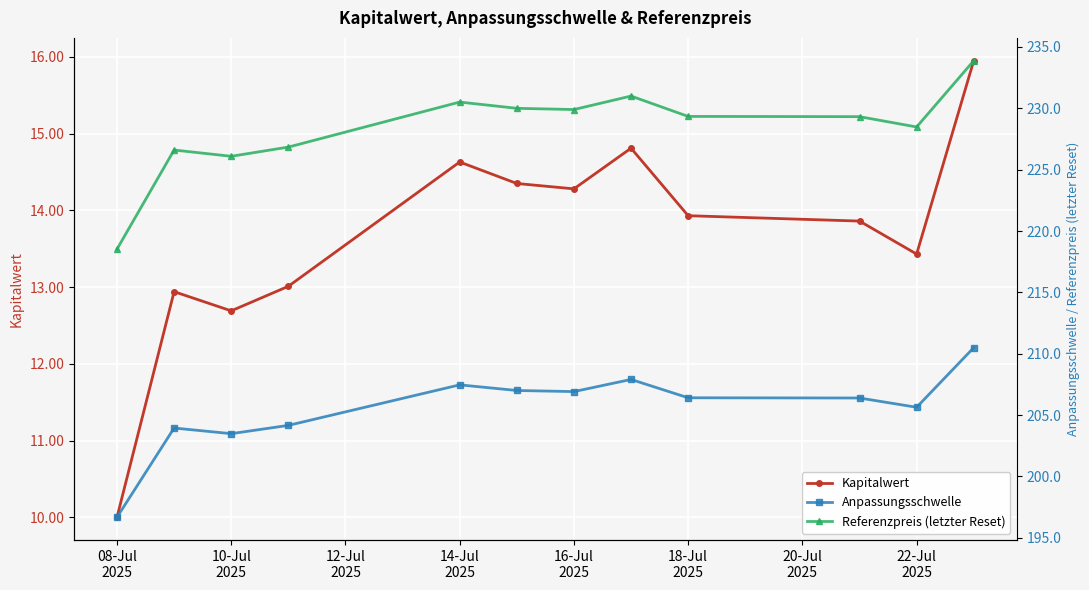

Reading right to left, transcribe all the data shown in this chart.

Kapitalwert: 15.9	13.4	13.9	13.9	14.8	14.3	14.3	14.6	13.0	12.7	12.9	10.0
Anpassungsschwelle: 210.5	205.6	206.4	206.4	207.9	206.9	207.0	207.5	204.2	203.5	203.9	196.7
Referenzpreis (letzter Reset): 233.9	228.5	229.3	229.3	231.0	229.9	230.0	230.5	226.8	226.1	226.6	218.5